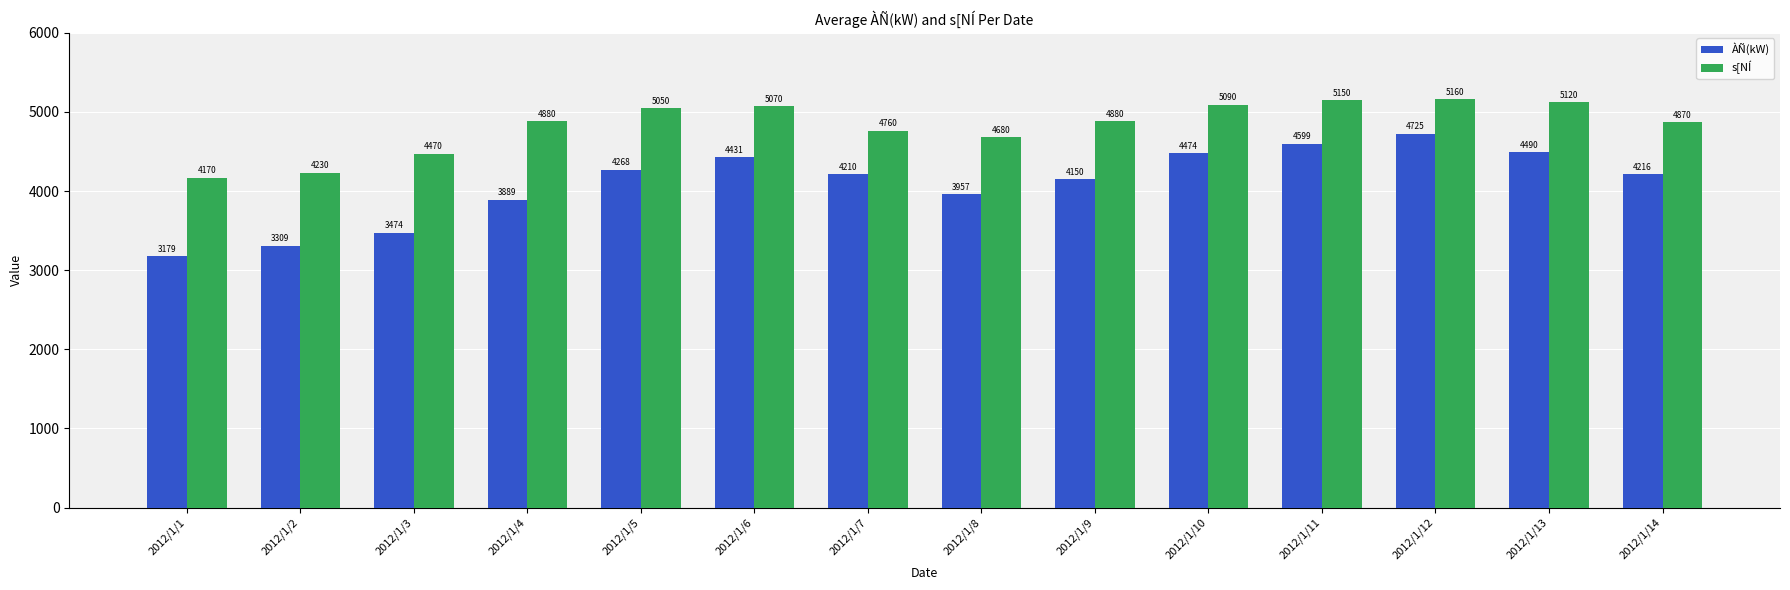

Read the ÀÑ(kW) value at 2012/1/11, to the nearest 50.

4600